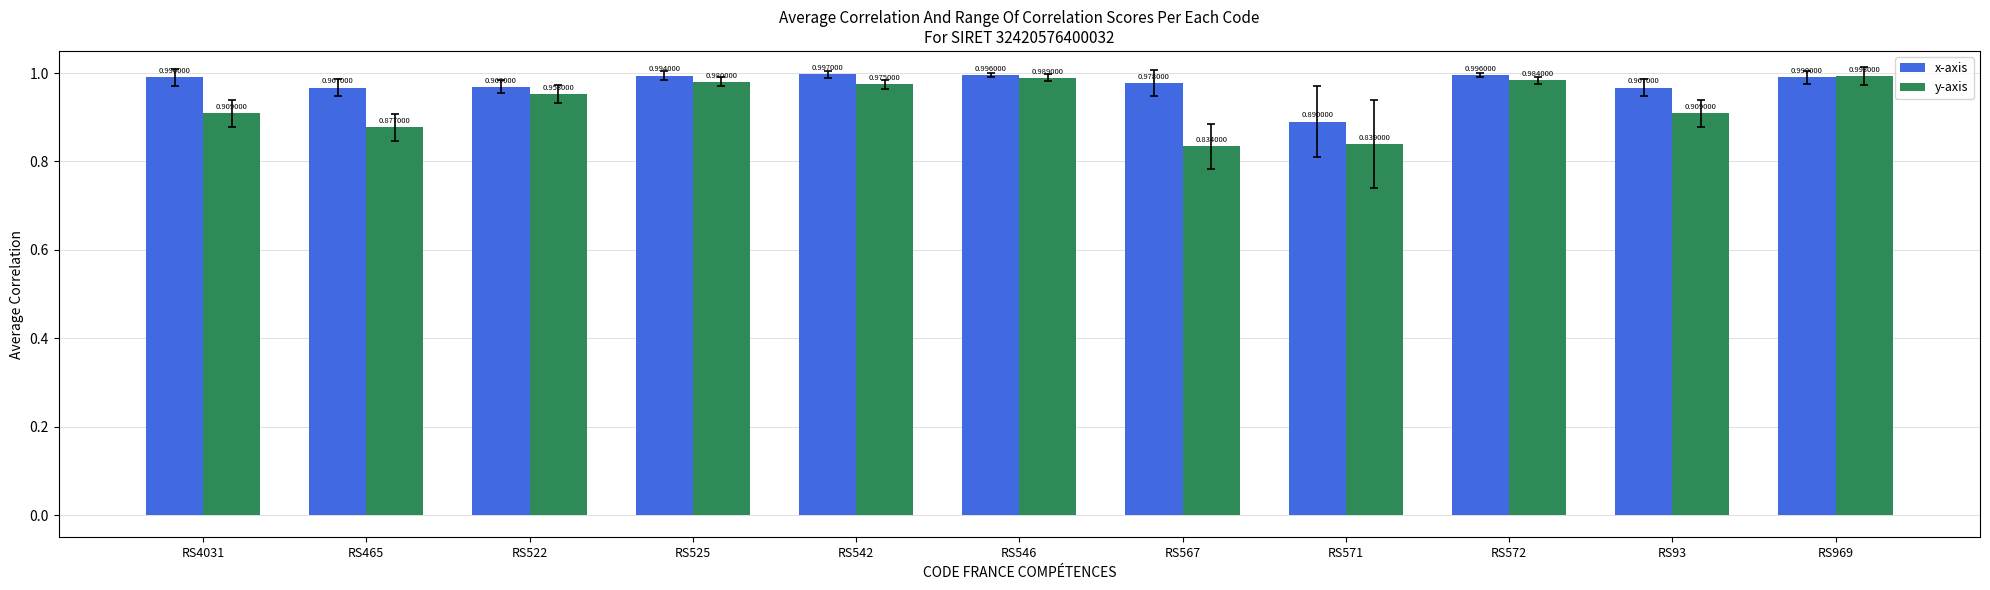

What is the sum of the y-axis values at RS522 and RS969?

1.9